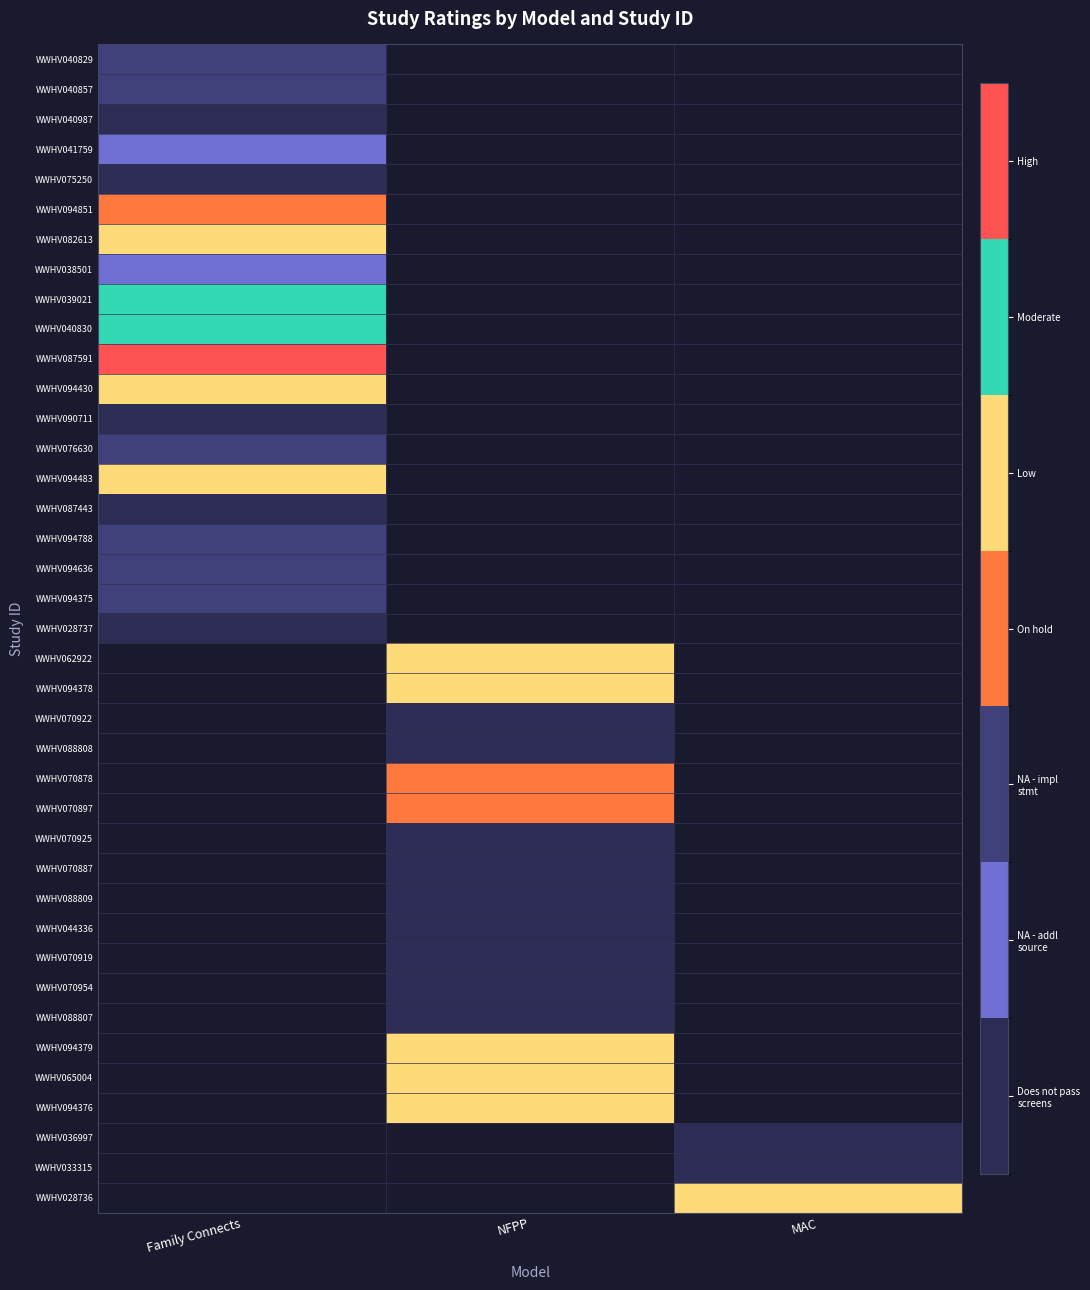

Which category has the lowest value in the WWHV039021 series?

Family Connects